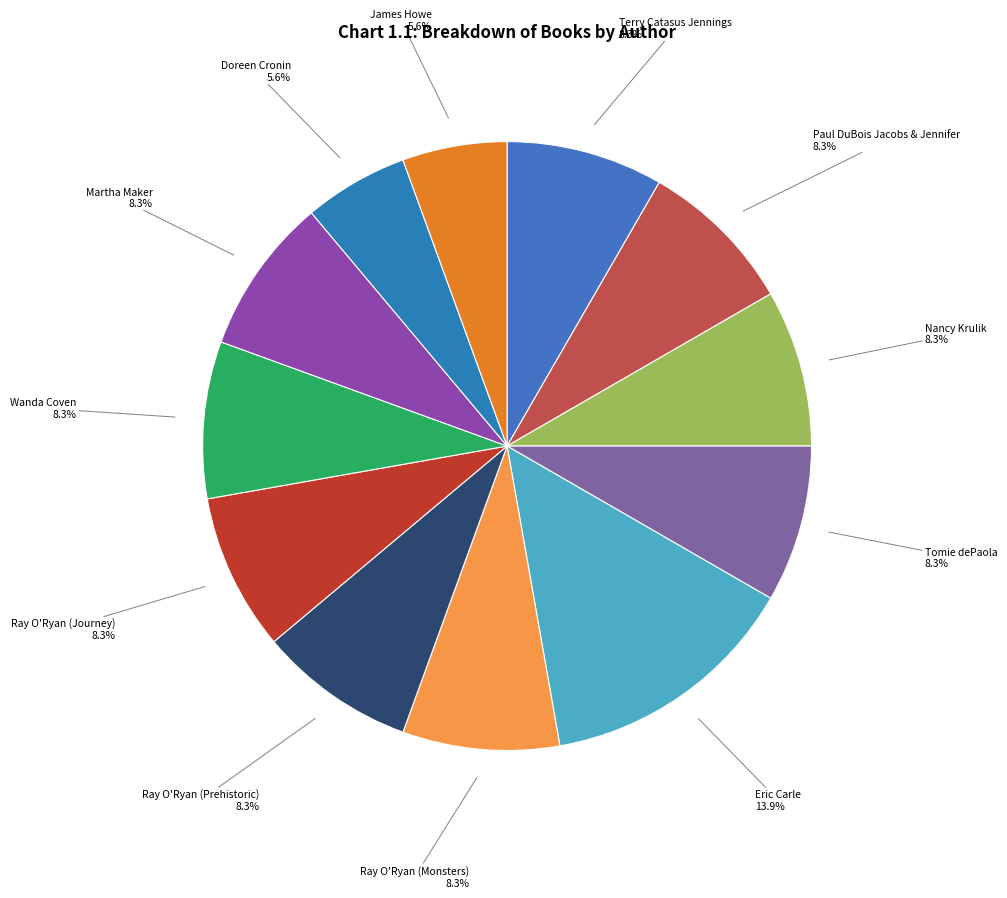

Does any single category account for the majority?

No